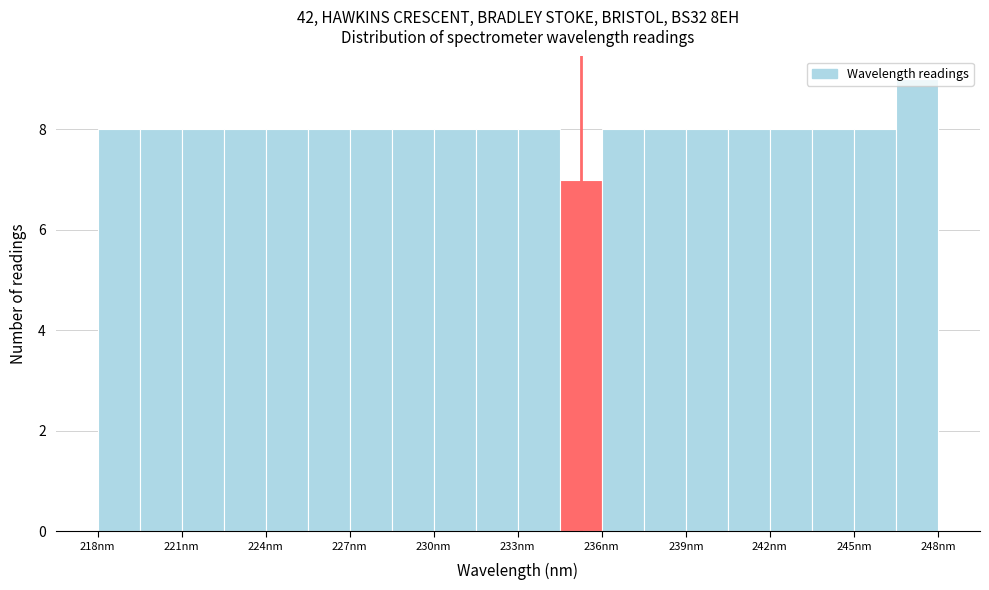

Around what value on the x-axis is the tallest bar? Give the approximate position of its centre, as read against the axis.

247.5